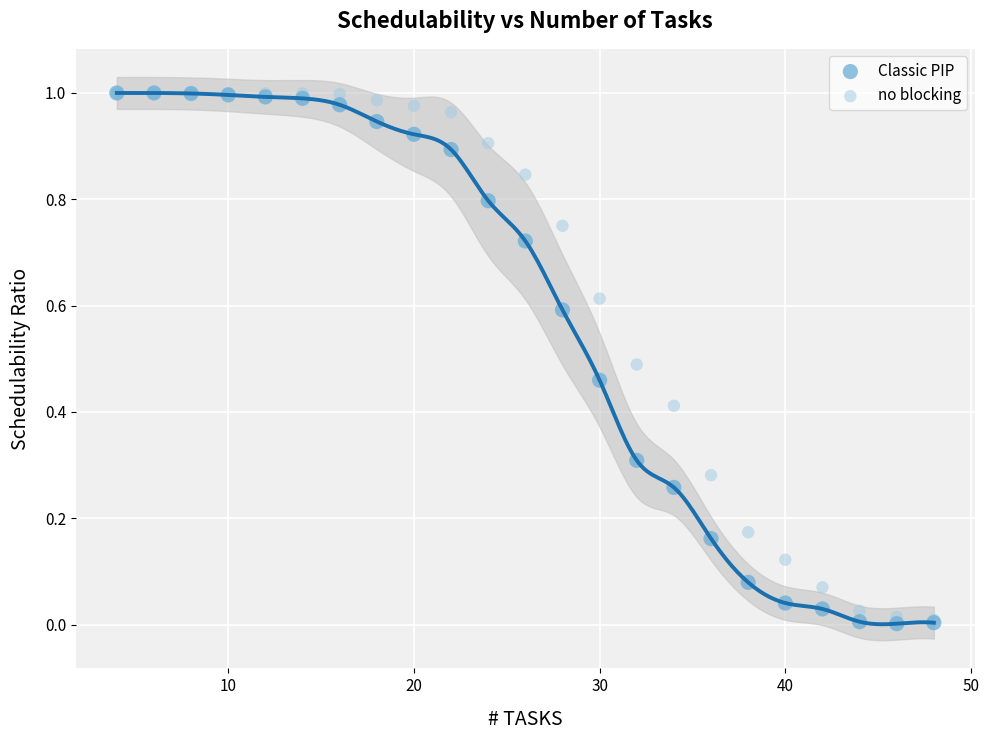

What are all the series names shown in the legend?

Classic PIP, no blocking